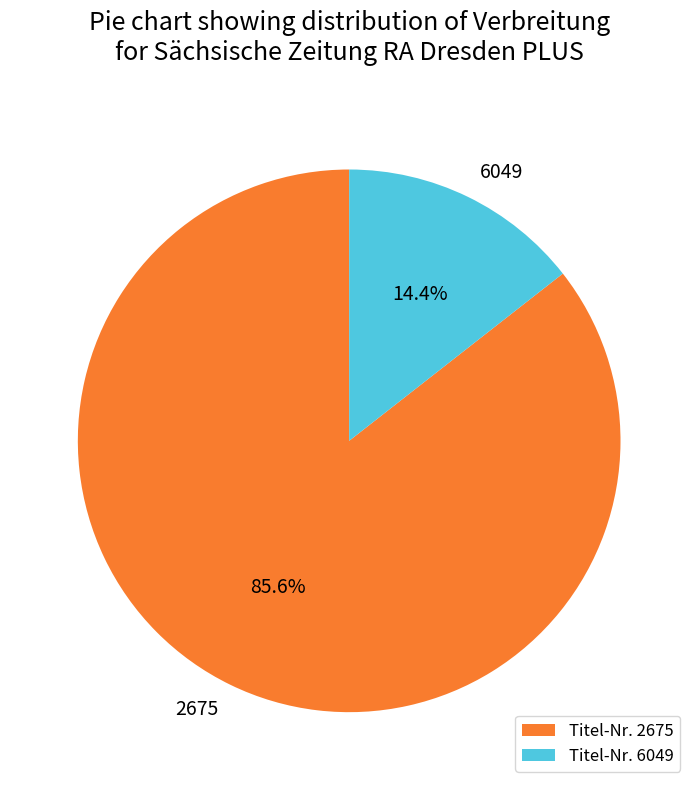

To the nearest percent, what is the combined percentage of 6049 and 2675?

100%